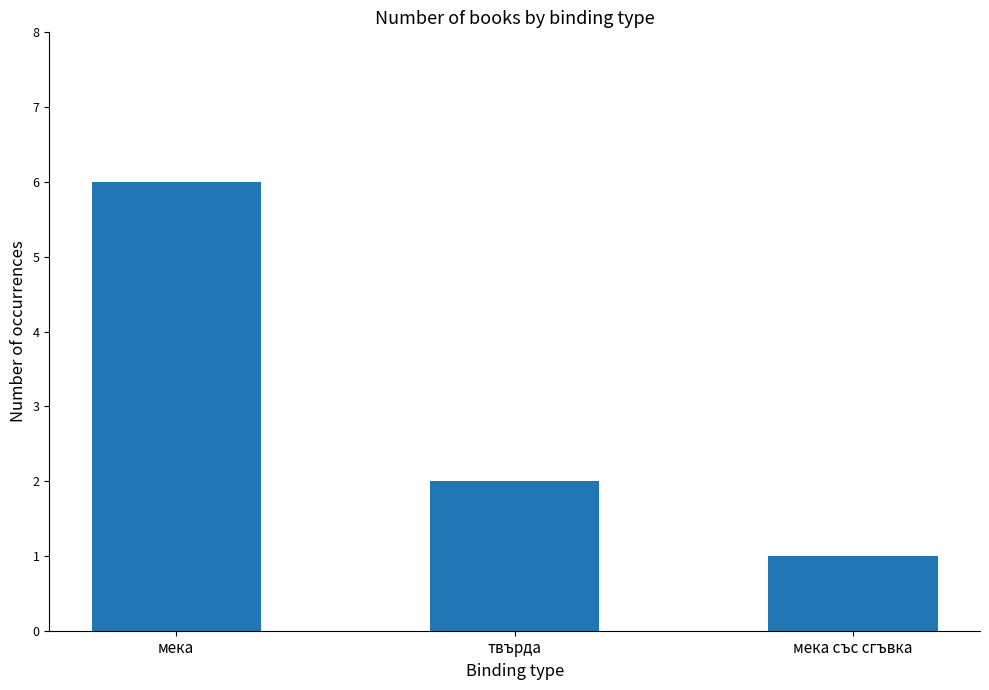

Count the number of categories in the chart.

3